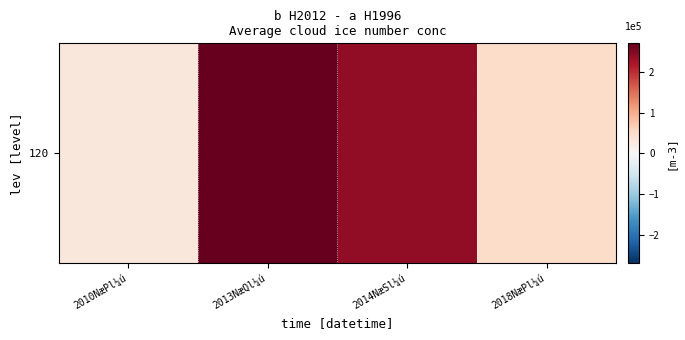

Which label corresponds to the smallest value in the chart?

2010NæPl¼ú